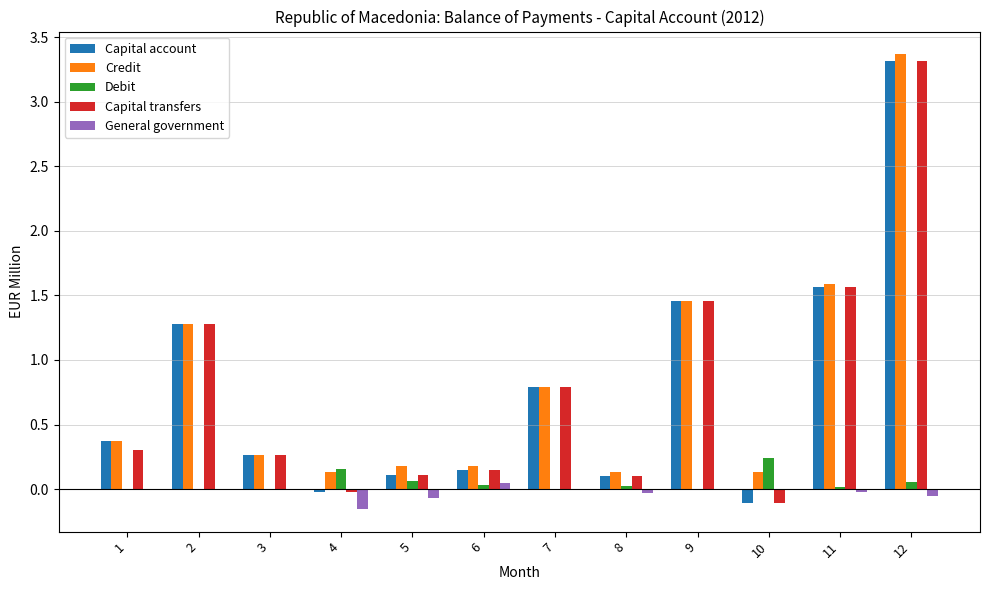

Which series changed the most between 3 and 11?

Credit